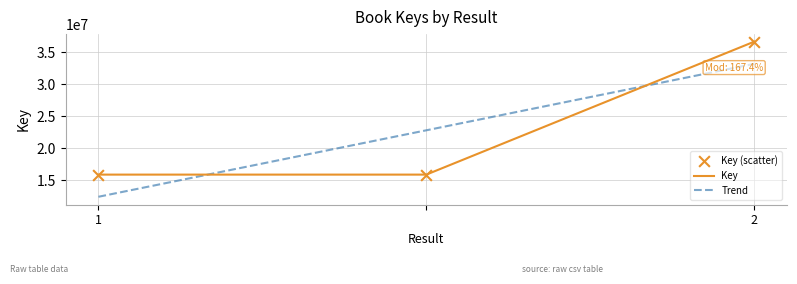

What is the ratio of the value at  to the value at 2?

0.4